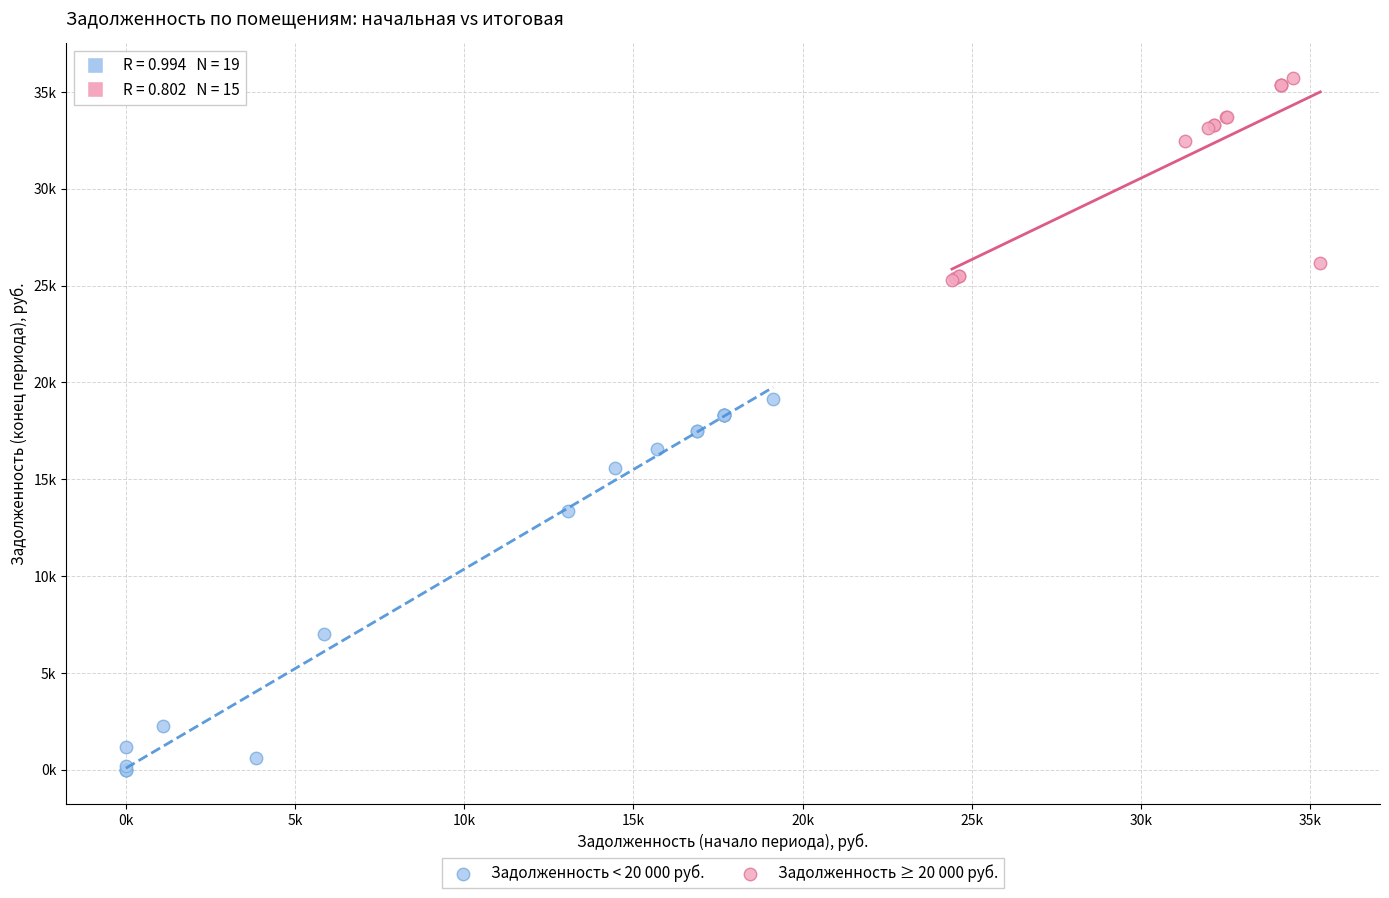

Which series contains the highest Y value?

Задолженность ≥ 20 000 руб.